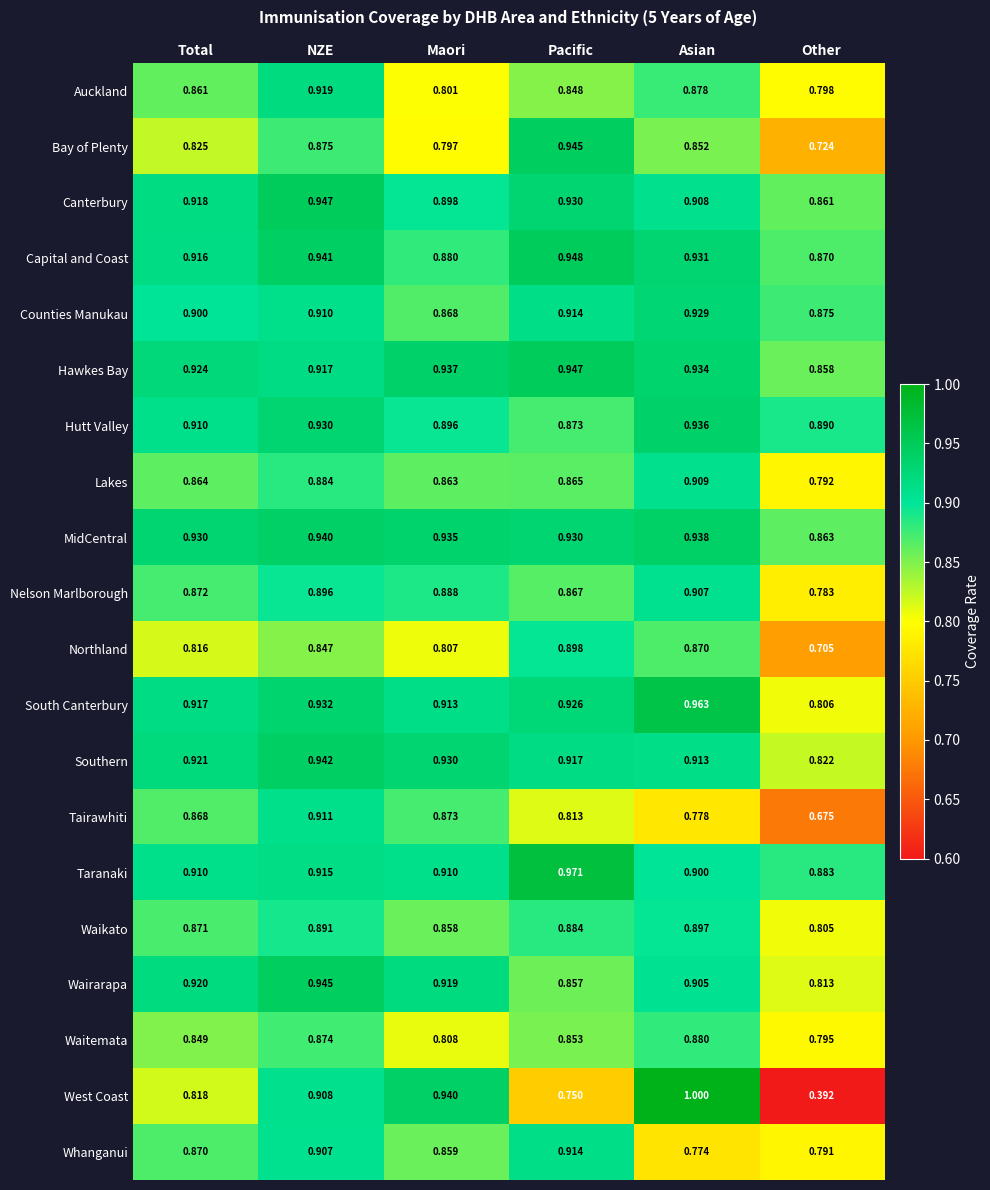

At which label does Hawkes Bay reach its peak?

Pacific